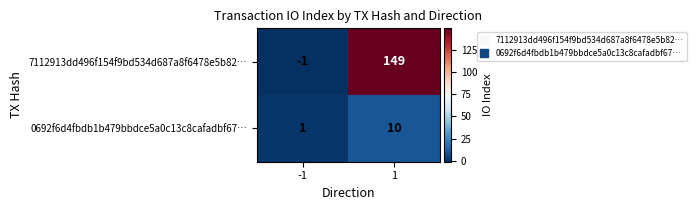

Reading left to right, extract all data points from this chart.

7112913dd496f154f9bd534d687a8f6478e5b82…: -1=-1	1=149
0692f6d4fbdb1b479bbdce5a0c13c8cafadbf67…: -1=1	1=10